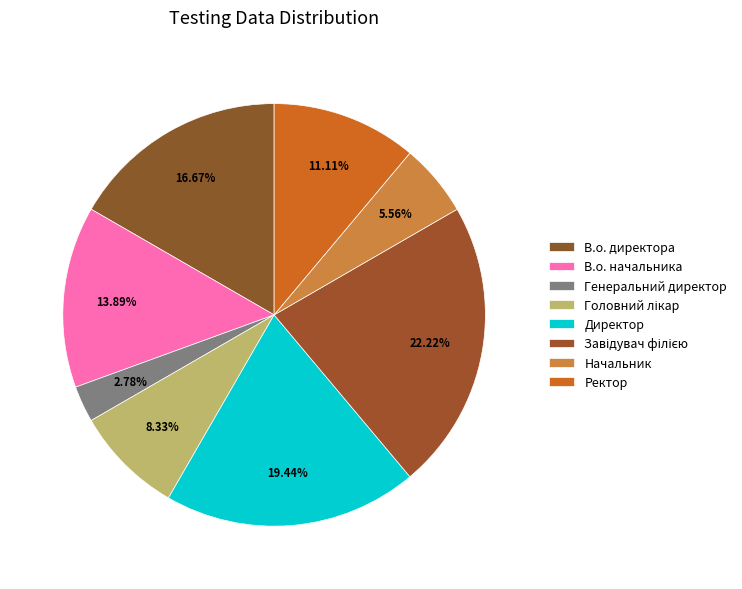

To the nearest percent, what is the average slice percentage?

12%